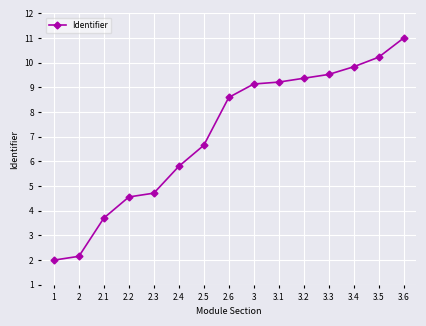

Reading left to right, what are all the values shown in this chart?

2.0	2.2	3.7	4.6	4.7	5.8	6.7	8.6	9.1	9.2	9.4	9.5	9.8	10.2	11.0